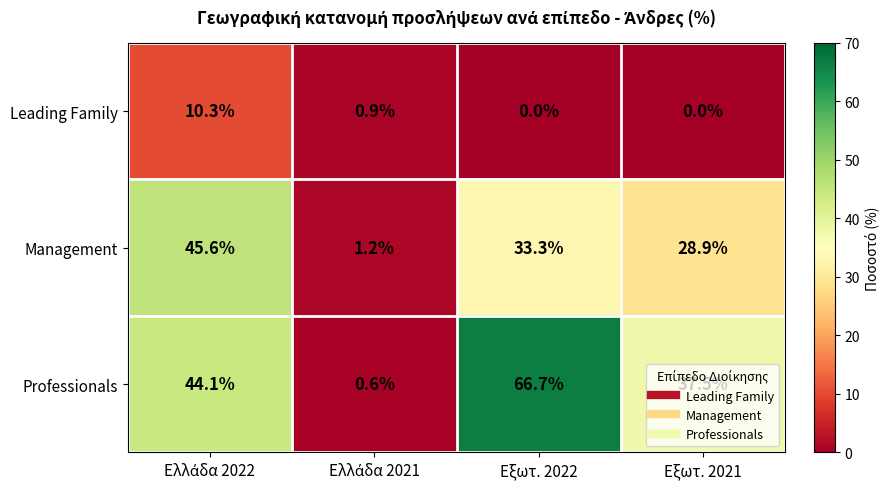

What is the difference between the second highest and minimum values in the Leading Family series?

0.9